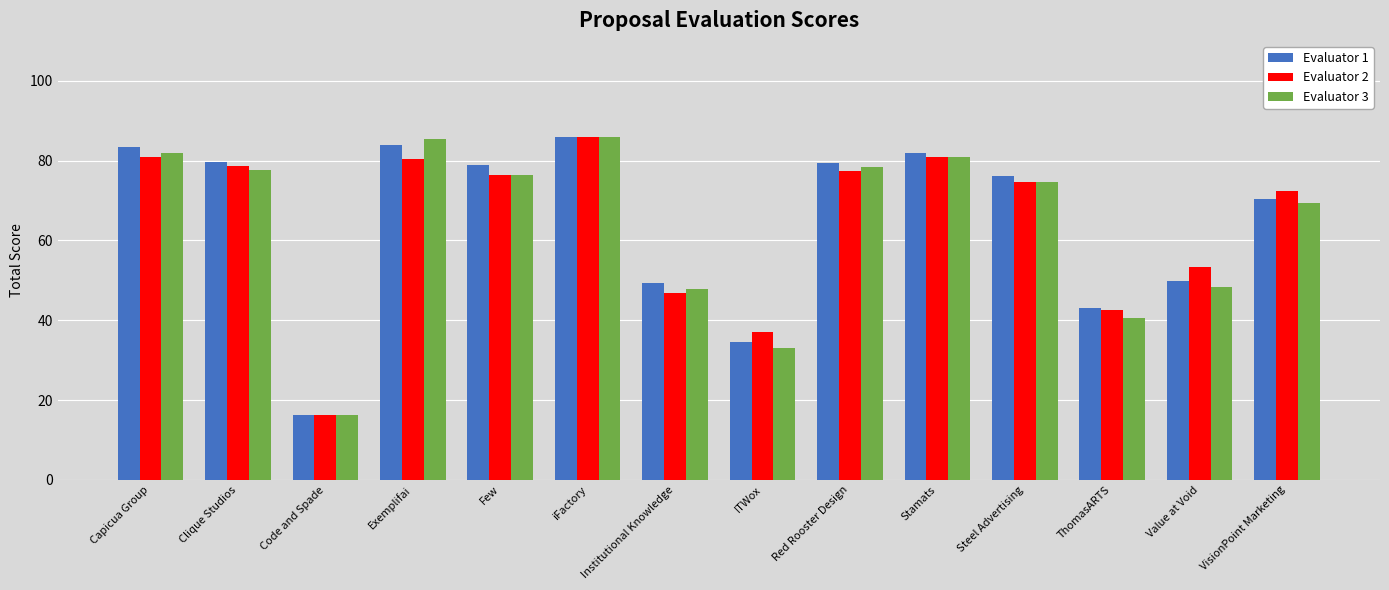

How many data points in Evaluator 2 are above 76?

7